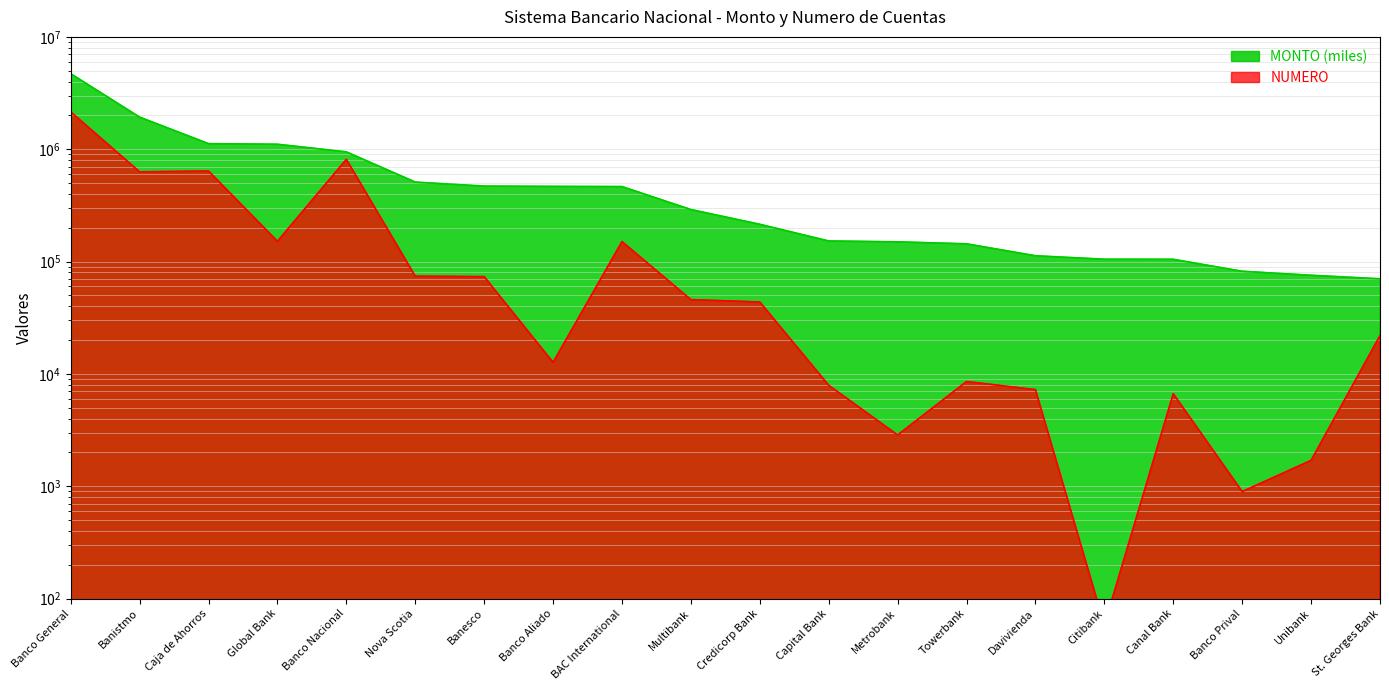

How many data points in MONTO (miles) are less than 290172?

10